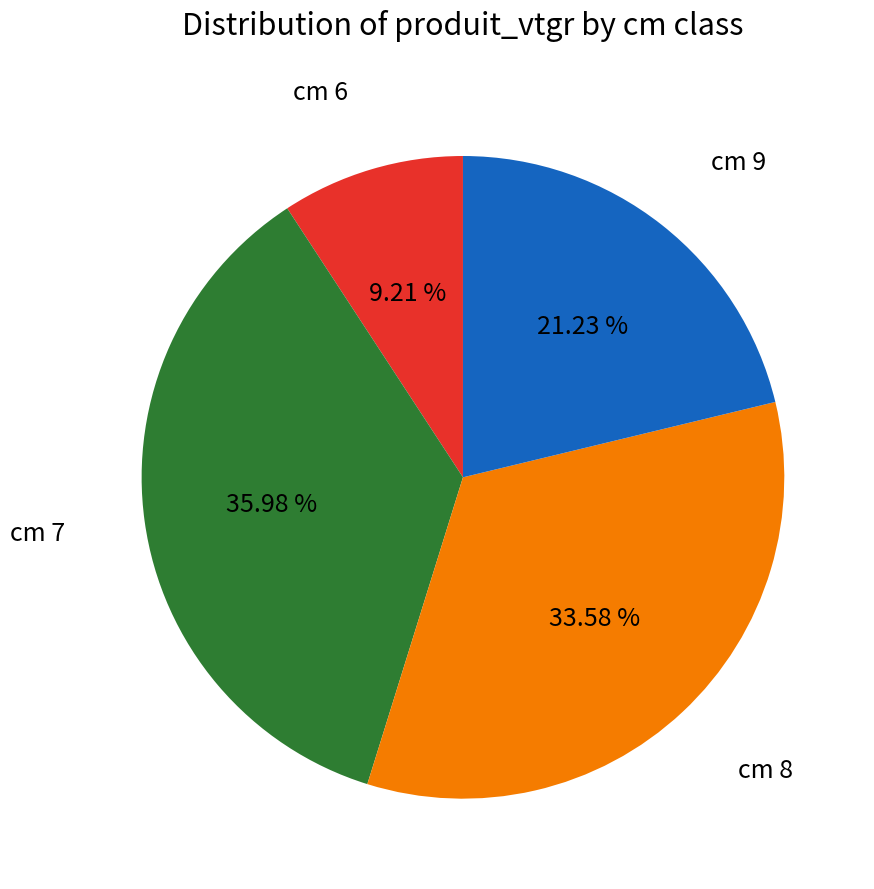

Is there any slice that represents more than half of the pie?

No